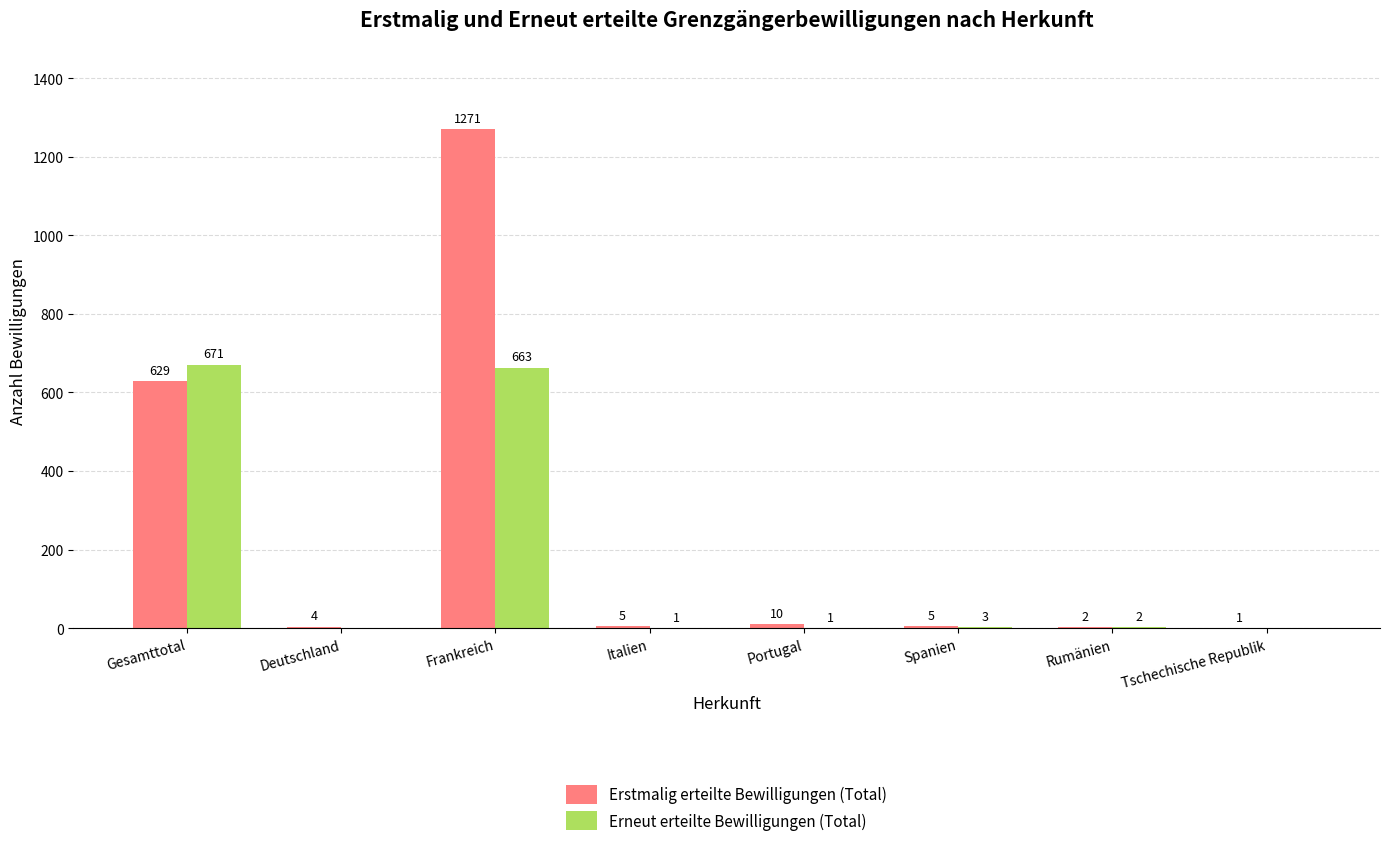

At which label is Erstmalig erteilte Bewilligungen (Total) closest to 636?

Gesamttotal